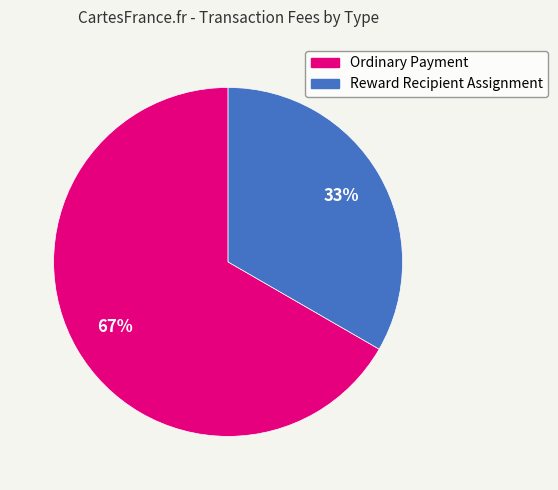

Which category accounts for the majority?

Ordinary Payment